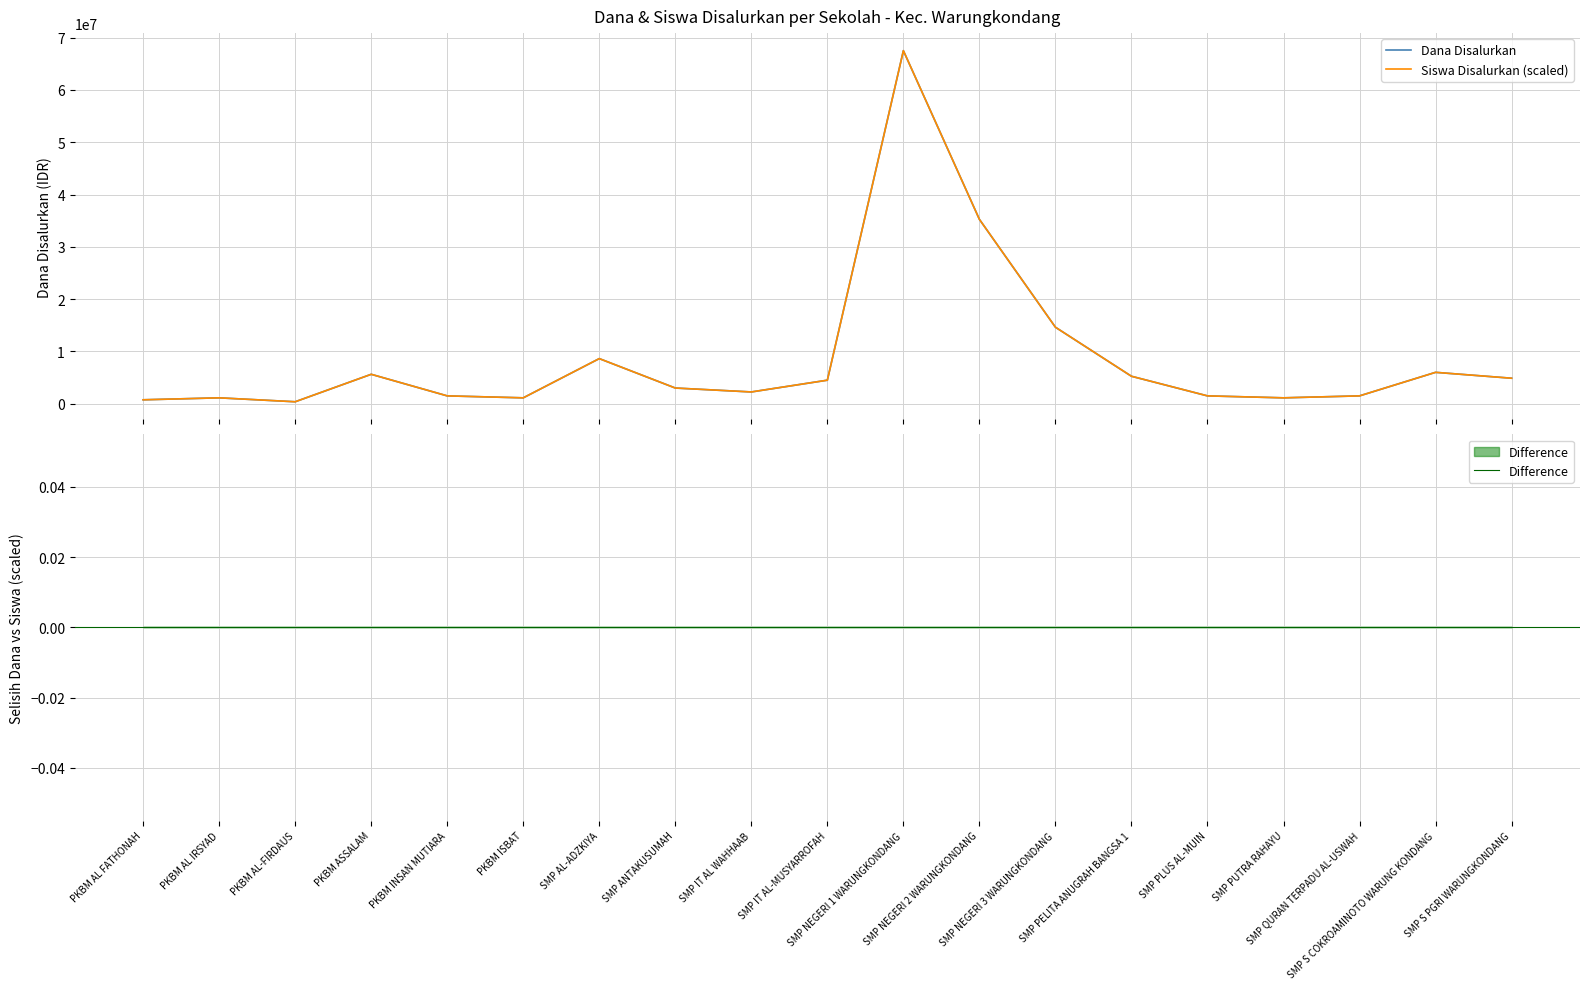

Reading right to left, what are all the values shown in this chart?

Dana Disalurkan: SMP S PGRI WARUNGKONDANG=4875000	SMP S COKROAMINOTO WARUNG KONDANG=6000000	SMP QURAN TERPADU AL-USWAH=1500000	SMP PUTRA RAHAYU=1125000	SMP PLUS AL-MUIN=1500000	SMP PELITA ANUGRAH BANGSA 1=5250000	SMP NEGERI 3 WARUNGKONDANG=14625000	SMP NEGERI 2 WARUNGKONDANG=35250000	SMP NEGERI 1 WARUNGKONDANG=67500000	SMP IT AL-MUSYARROFAH=4500000	SMP IT AL WAHHAAB=2250000	SMP ANTAKUSUMAH=3000000	SMP AL-ADZKIYA=8625000	PKBM ISBAT=1125000	PKBM INSAN MUTIARA=1500000	PKBM ASSALAM=5625000	PKBM AL-FIRDAUS=375000	PKBM AL IRSYAD=1125000	PKBM AL FATHONAH=750000
Siswa Disalurkan (scaled): SMP S PGRI WARUNGKONDANG=4875000	SMP S COKROAMINOTO WARUNG KONDANG=6000000	SMP QURAN TERPADU AL-USWAH=1500000	SMP PUTRA RAHAYU=1125000	SMP PLUS AL-MUIN=1500000	SMP PELITA ANUGRAH BANGSA 1=5250000	SMP NEGERI 3 WARUNGKONDANG=14625000	SMP NEGERI 2 WARUNGKONDANG=35250000	SMP NEGERI 1 WARUNGKONDANG=67500000	SMP IT AL-MUSYARROFAH=4500000	SMP IT AL WAHHAAB=2250000	SMP ANTAKUSUMAH=3000000	SMP AL-ADZKIYA=8625000	PKBM ISBAT=1125000	PKBM INSAN MUTIARA=1500000	PKBM ASSALAM=5625000	PKBM AL-FIRDAUS=375000	PKBM AL IRSYAD=1125000	PKBM AL FATHONAH=750000
Difference: SMP S PGRI WARUNGKONDANG=0	SMP S COKROAMINOTO WARUNG KONDANG=0	SMP QURAN TERPADU AL-USWAH=0	SMP PUTRA RAHAYU=0	SMP PLUS AL-MUIN=0	SMP PELITA ANUGRAH BANGSA 1=0	SMP NEGERI 3 WARUNGKONDANG=0	SMP NEGERI 2 WARUNGKONDANG=0	SMP NEGERI 1 WARUNGKONDANG=0	SMP IT AL-MUSYARROFAH=0	SMP IT AL WAHHAAB=0	SMP ANTAKUSUMAH=0	SMP AL-ADZKIYA=0	PKBM ISBAT=0	PKBM INSAN MUTIARA=0	PKBM ASSALAM=0	PKBM AL-FIRDAUS=0	PKBM AL IRSYAD=0	PKBM AL FATHONAH=0